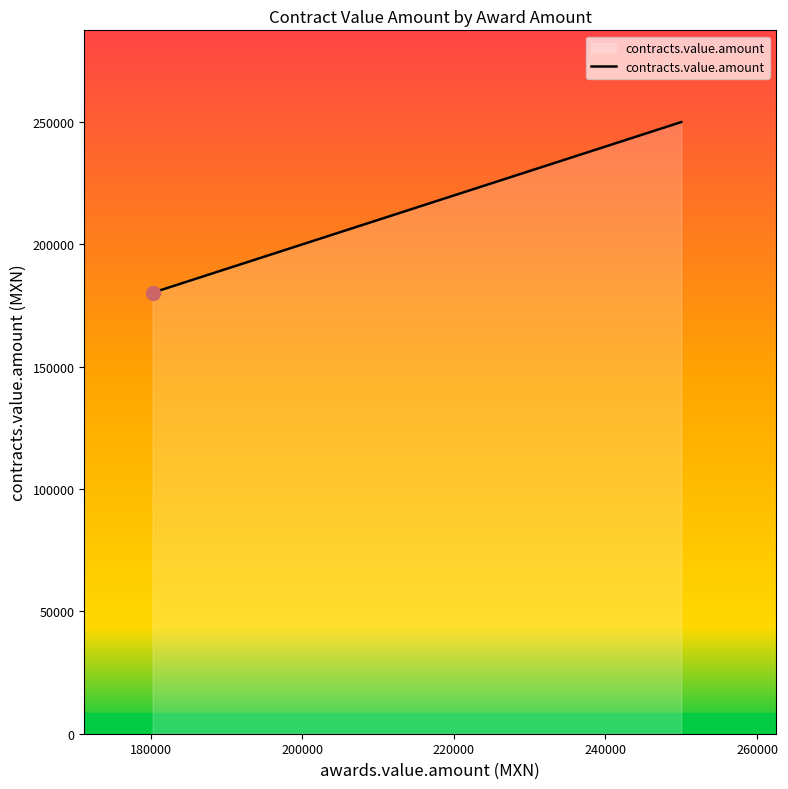

What is the difference between the maximum and minimum values?

69750.0